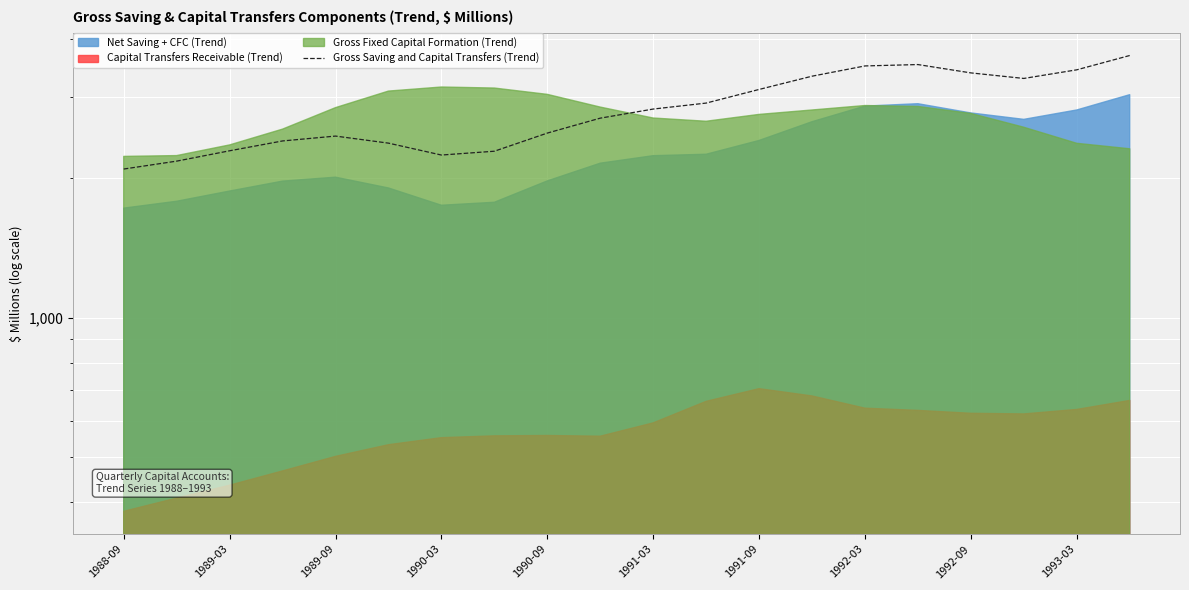

Which label corresponds to the smallest value in the chart?

1988-09